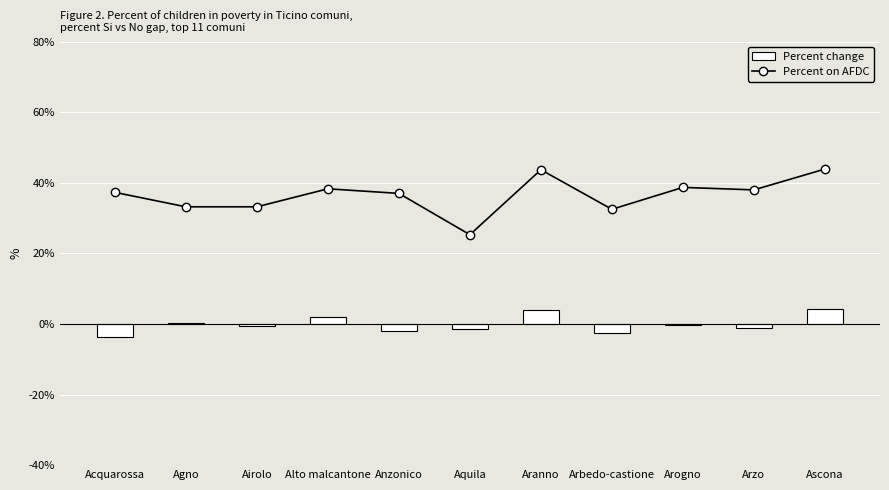

At how many categories does at least one series exceed 20?

11